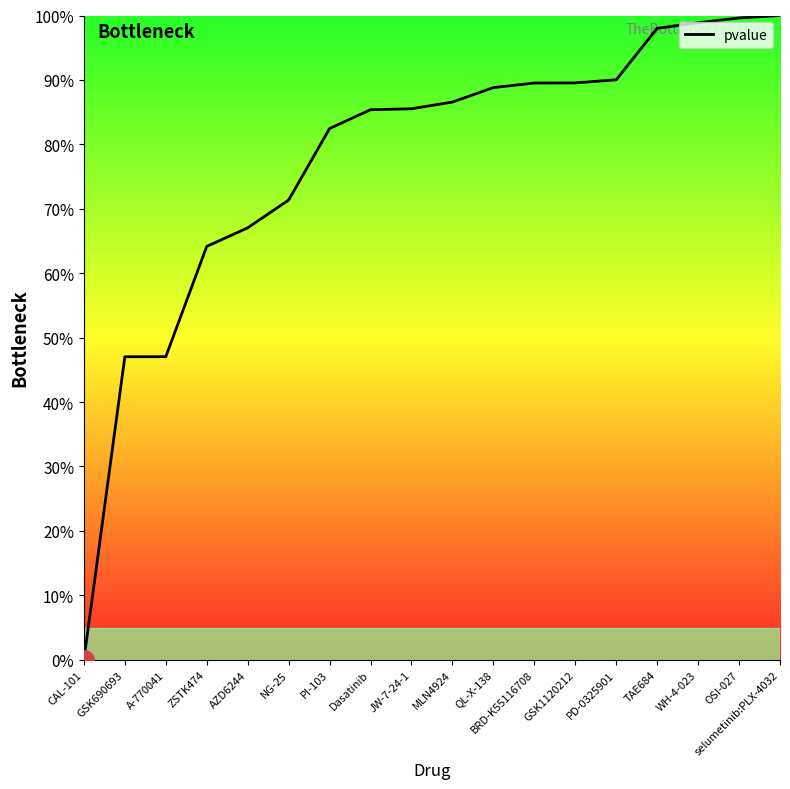

Is this an area chart (filled region under the line)?

Yes